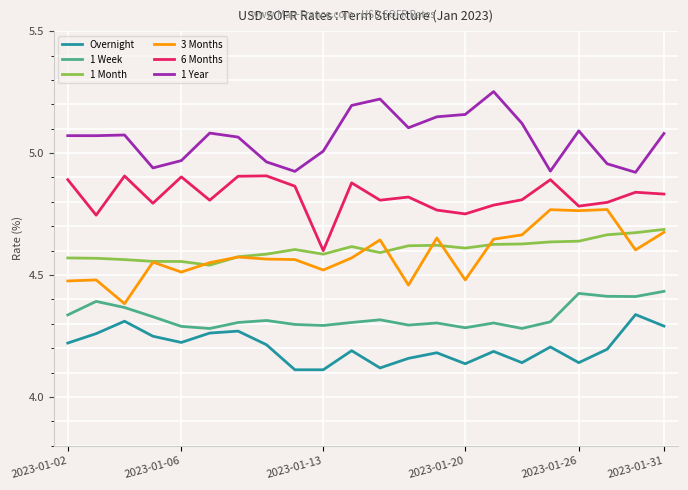

In 1 Year, how many points are higher than both neighbors (excluding endpoints)?

5